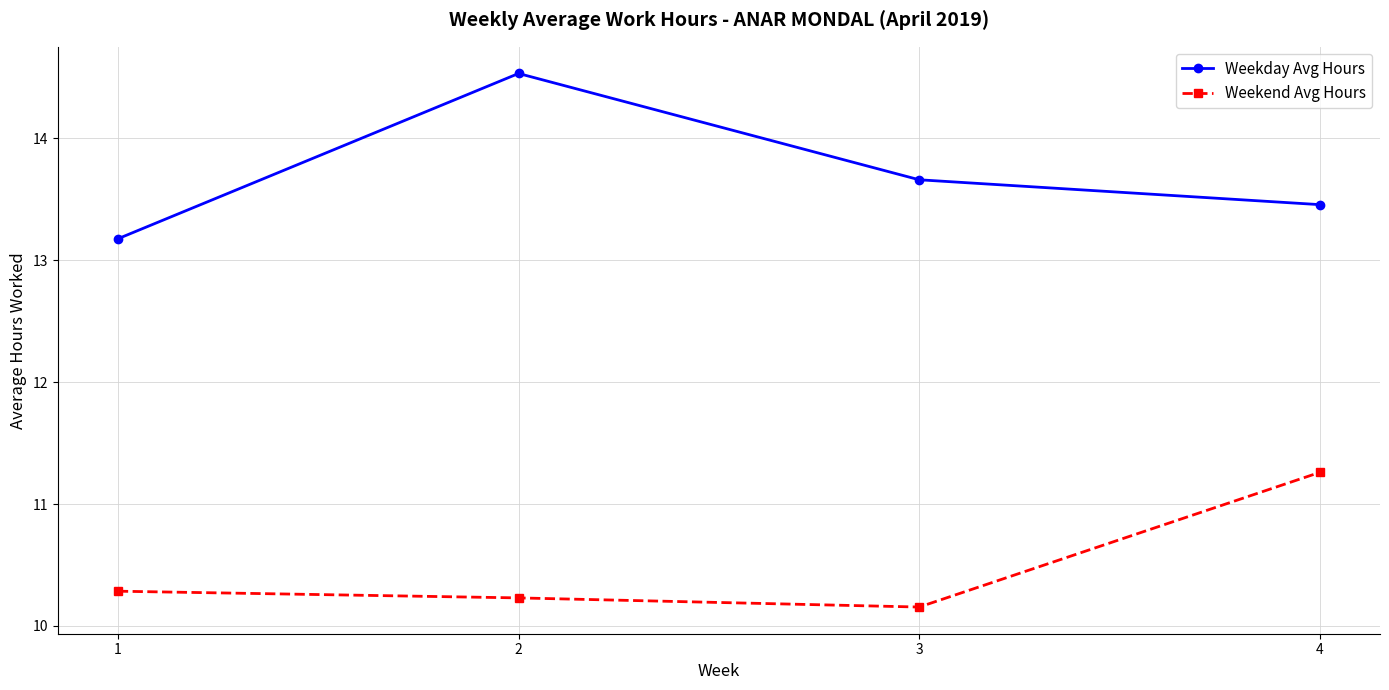

How many lines are shown in the chart?

2